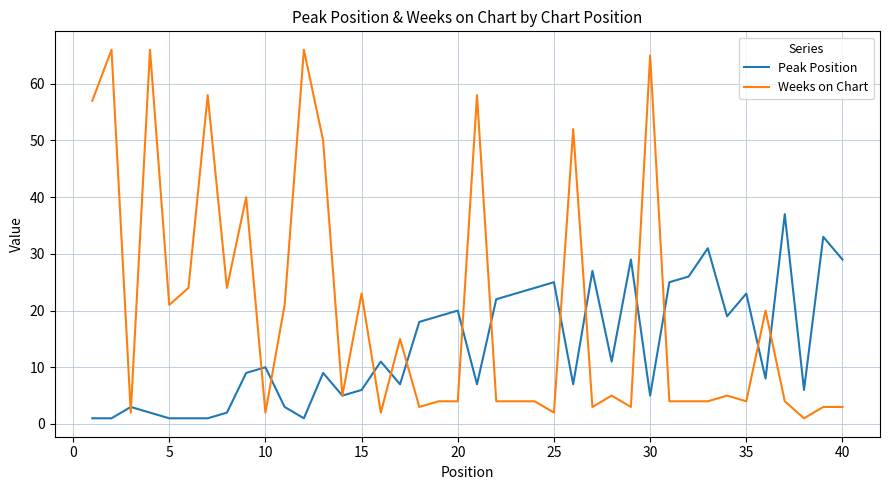

Which series has the largest range (max minus min)?

Weeks on Chart